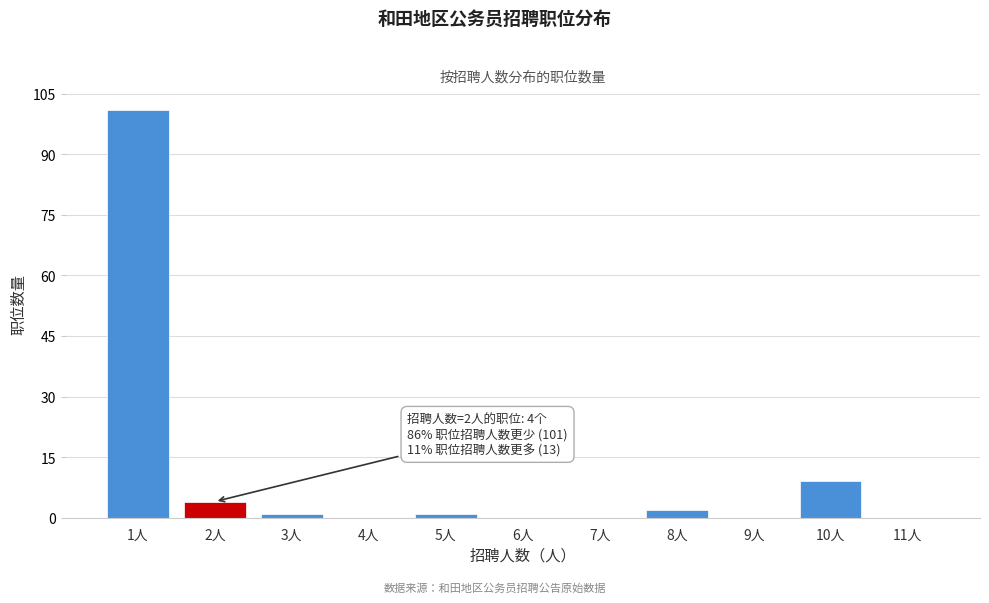

Reading right to left, what are all the values shown in this chart?

11人=0	10人=9	9人=0	8人=2	7人=0	6人=0	5人=1	4人=0	3人=1	2人=4	1人=101